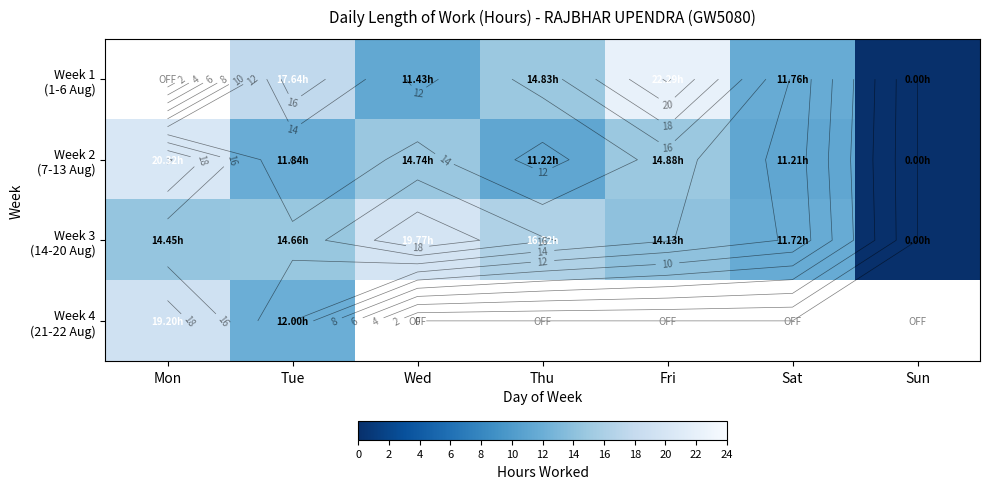

What is the difference between the maximum and second lowest values in the Week 3 (14-20 Aug) series?

8.0